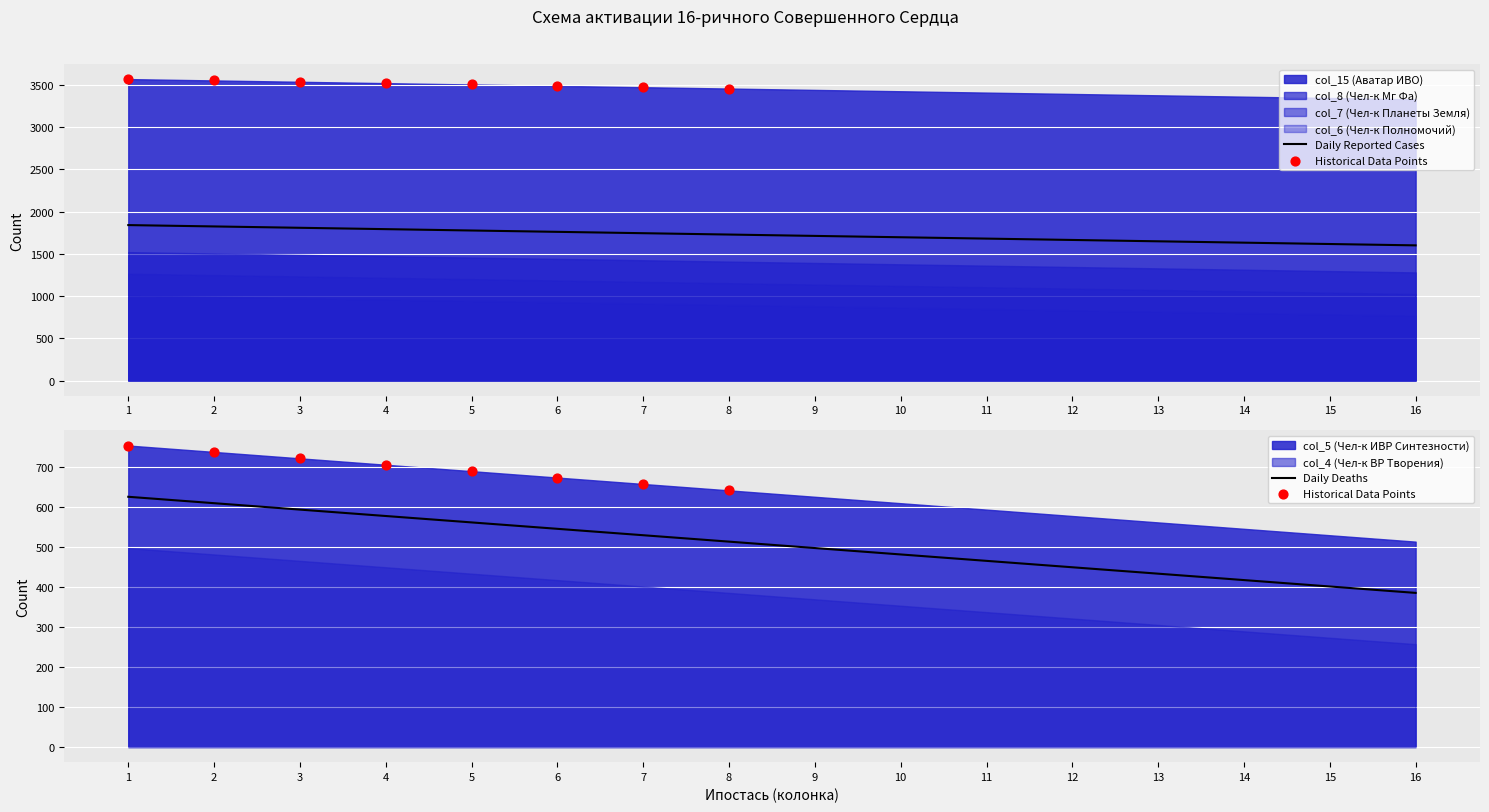

Which series contains the lowest Y value?

col_4 (Чел-к ВР Творения)